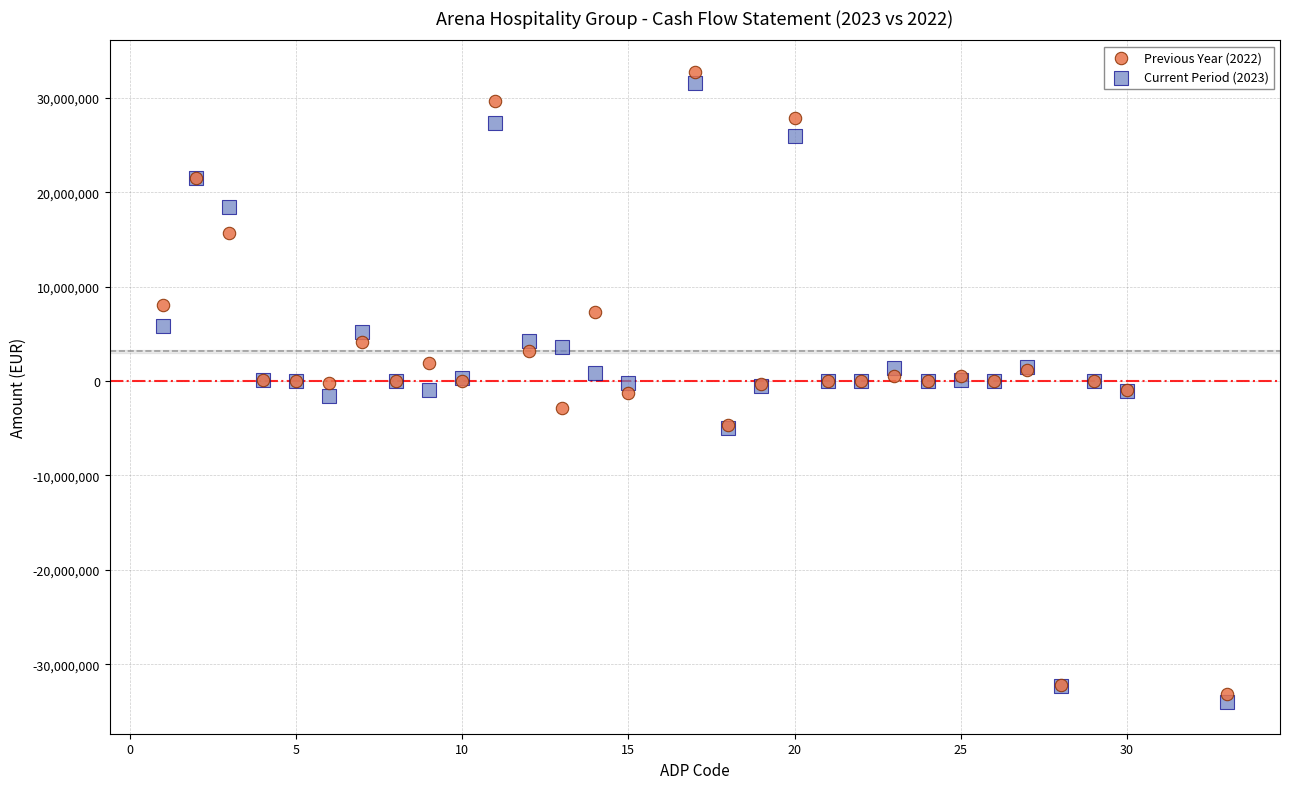

Which series reaches the maximum Y coordinate?

Previous Year (2022)